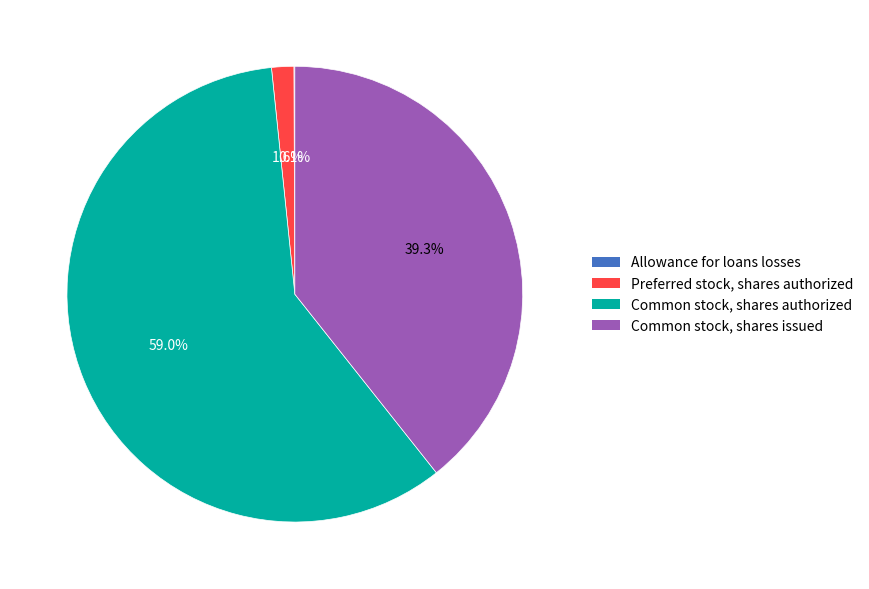

Do Common stock, shares authorized and Common stock, shares issued together represent more than half of the pie?

Yes